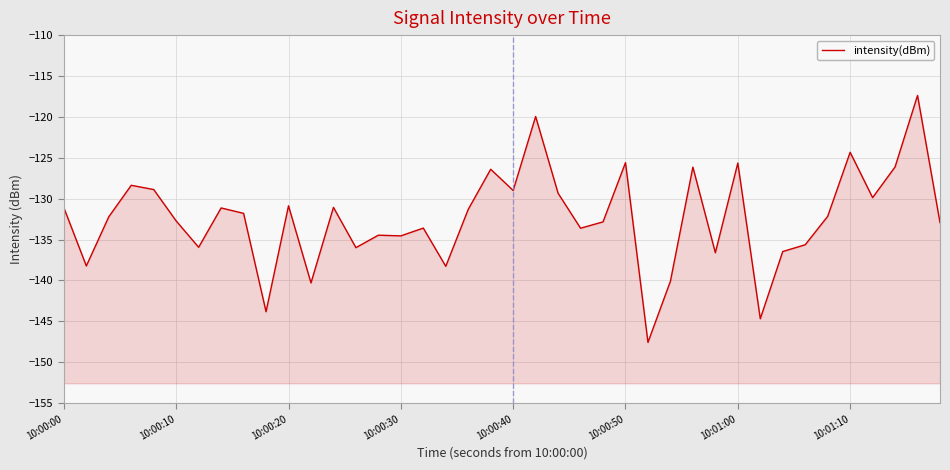

How many interior local valleys (lower than both neighbors) does the data have?

13